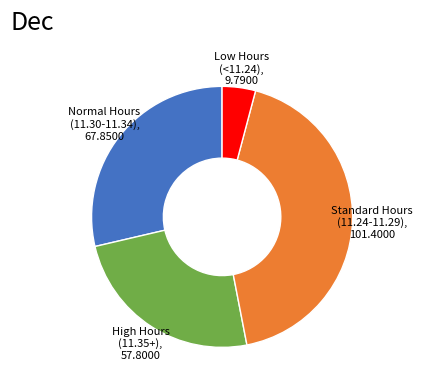

Does Standard Hours (11.24-11.29), 101.4000 represent more than half of the total?

No